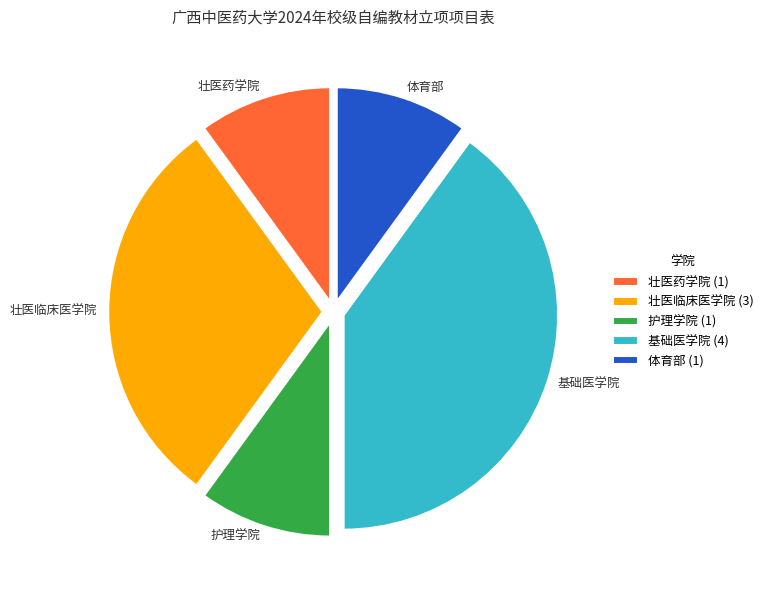

True or false: 体育部 accounts for 15% of the total.

False